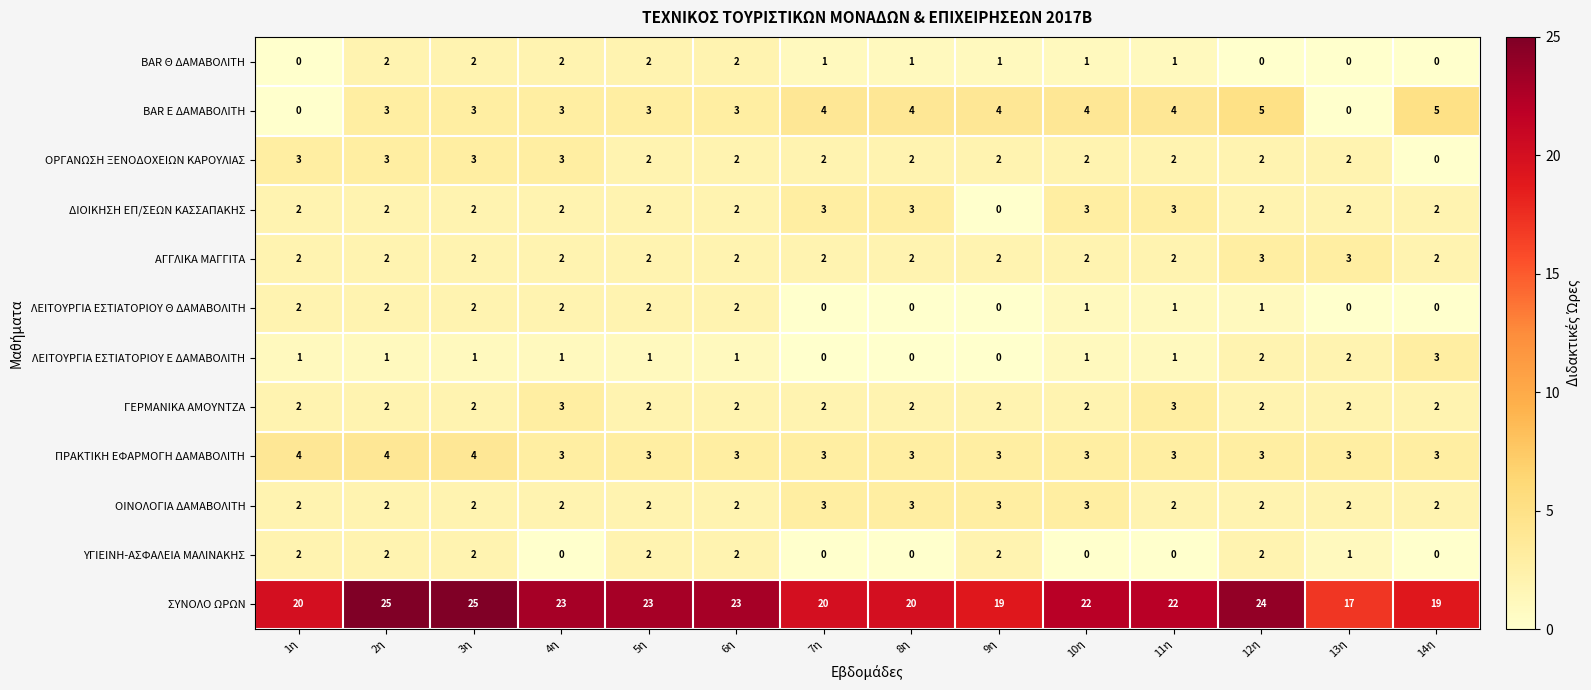

What is the greatest value displayed?

25